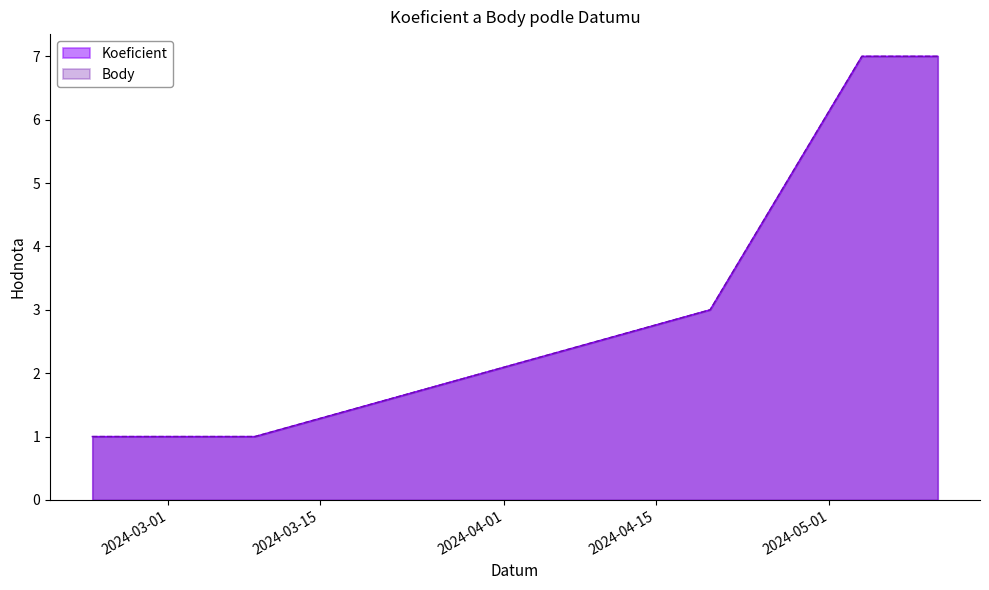

What is the label of the 4th point from the right?

2024-03-09